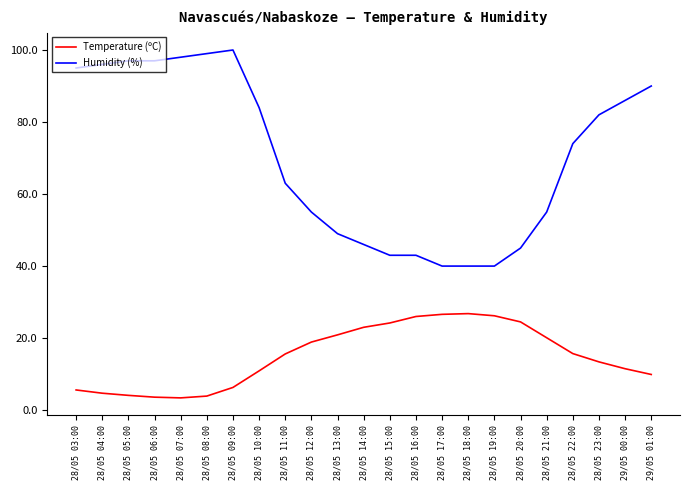

Count the number of categories in the chart.

23